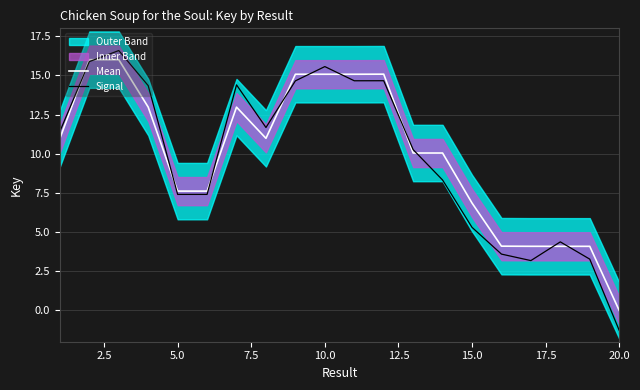

How many positive values does the Signal series have?

19